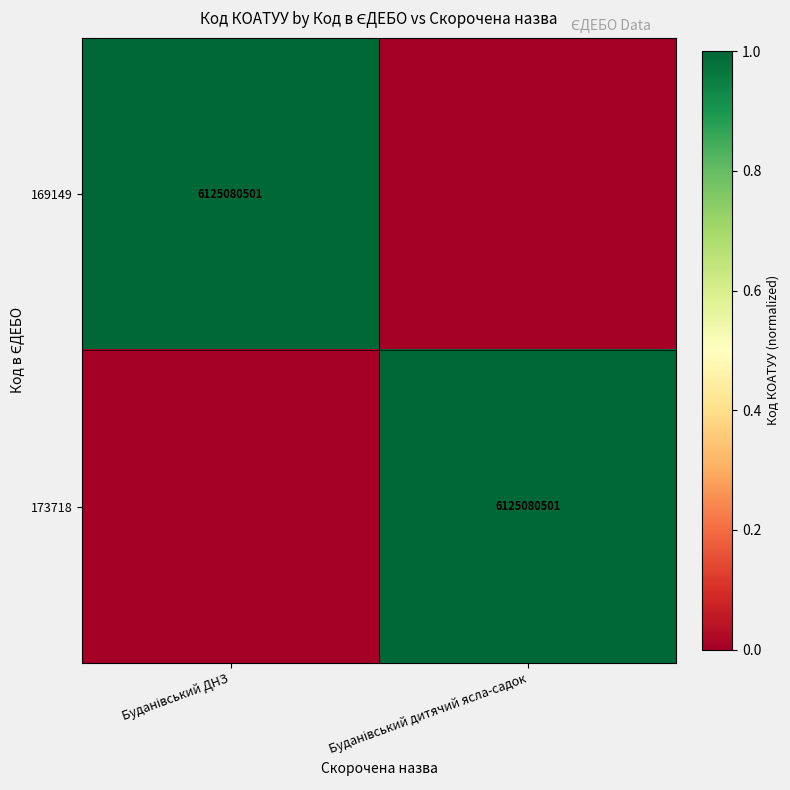

At how many categories does at least one series exceed 0?

2